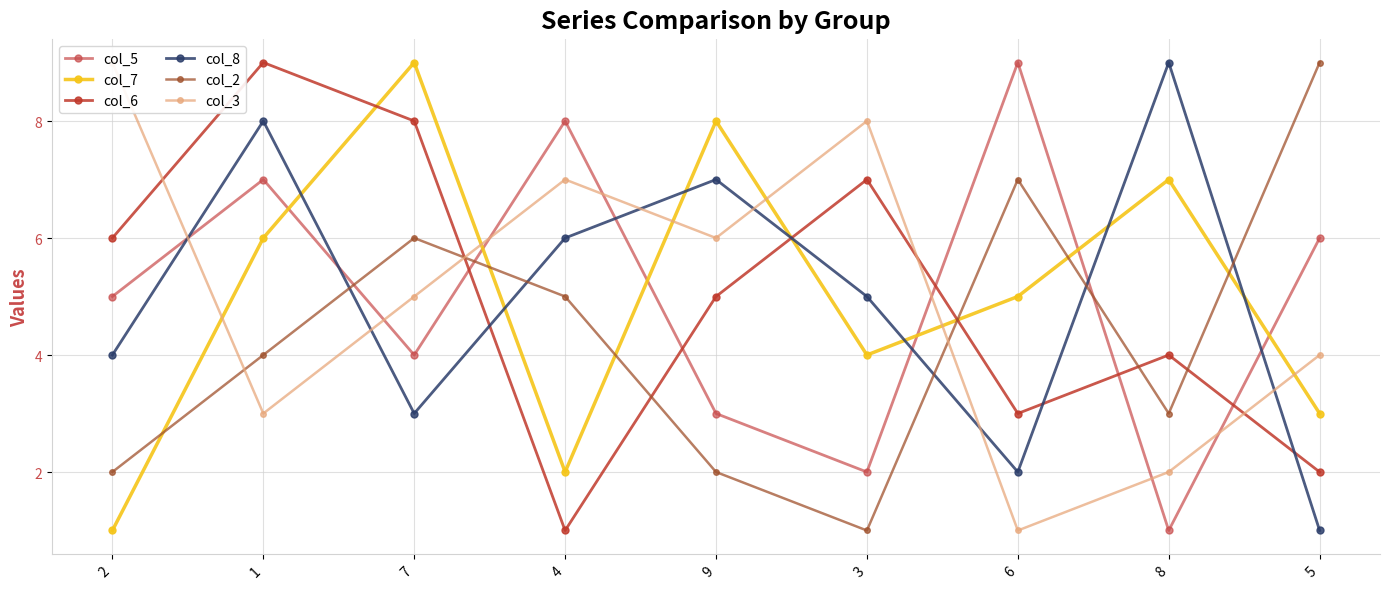

Reading left to right, transcribe all the data shown in this chart.

col_5: 2=5	1=7	7=4	4=8	9=3	3=2	6=9	8=1	5=6
col_7: 2=1	1=6	7=9	4=2	9=8	3=4	6=5	8=7	5=3
col_6: 2=6	1=9	7=8	4=1	9=5	3=7	6=3	8=4	5=2
col_8: 2=4	1=8	7=3	4=6	9=7	3=5	6=2	8=9	5=1
col_2: 2=2	1=4	7=6	4=5	9=2	3=1	6=7	8=3	5=9
col_3: 2=9	1=3	7=5	4=7	9=6	3=8	6=1	8=2	5=4